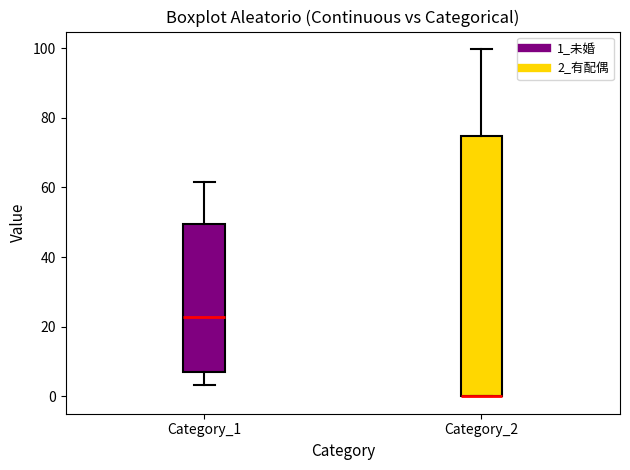

Reading left to right, transcribe this box plot: for each box, give where its median line is, the range the box spans, and where its two whiskers end, as read against the y-axis. The values are not printed on the chart, so give them approximately, as read against the axis.

Category_1: median 22, box 6 to 50, whiskers 4 to 62
Category_2: median 0 (drawn on the box's lower edge), box 0 to 74, whiskers 0 to 100